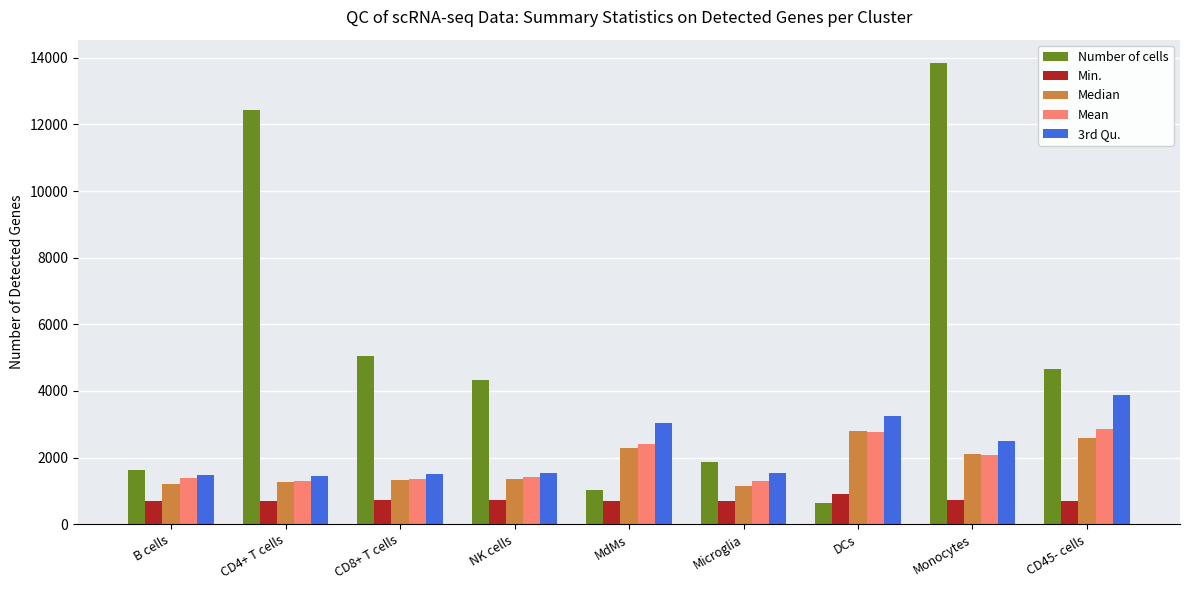

What are all the series names shown in the legend?

Number of cells, Min., Median, Mean, 3rd Qu.